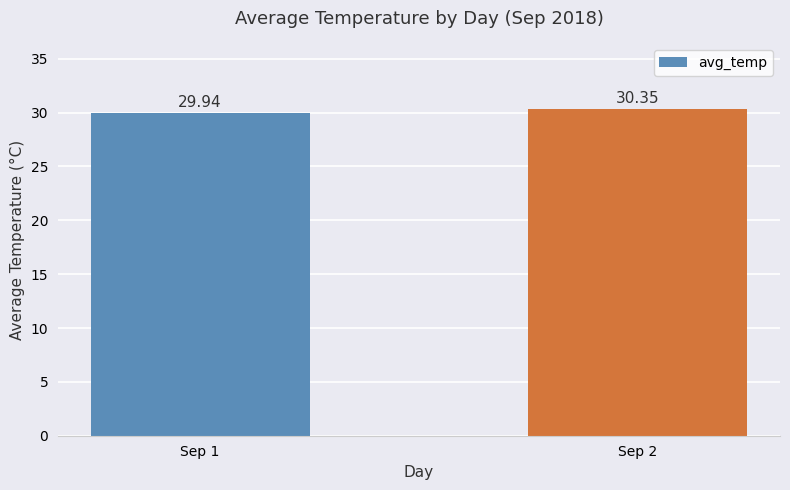

Is it true that the value at Sep 2 is 53.5?

False